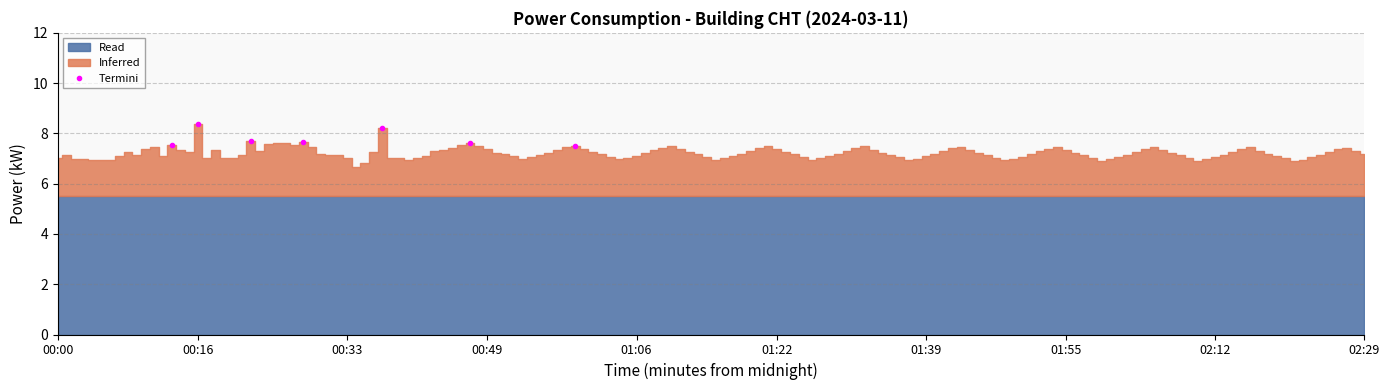

In Termini, how many points are higher than both neighbors (excluding endpoints)?

2